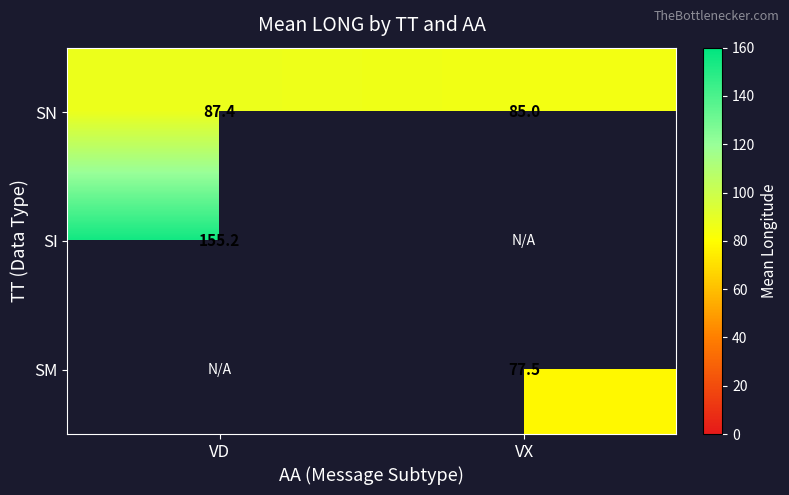

True or false: SN has a value of 130.5 at VX.

False